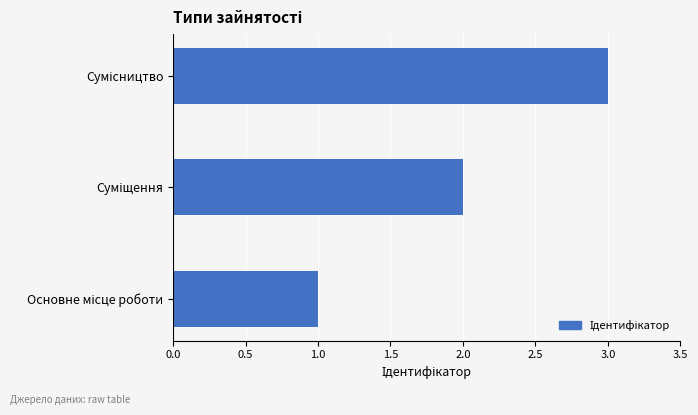

How many values are between 1 and 3?

3